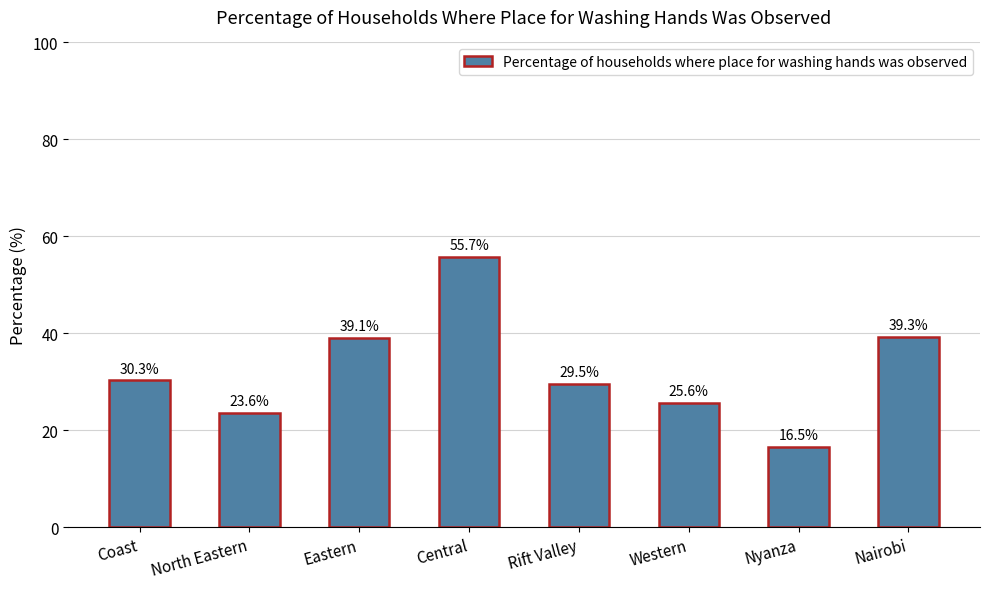

What value does the data have at North Eastern?

23.6